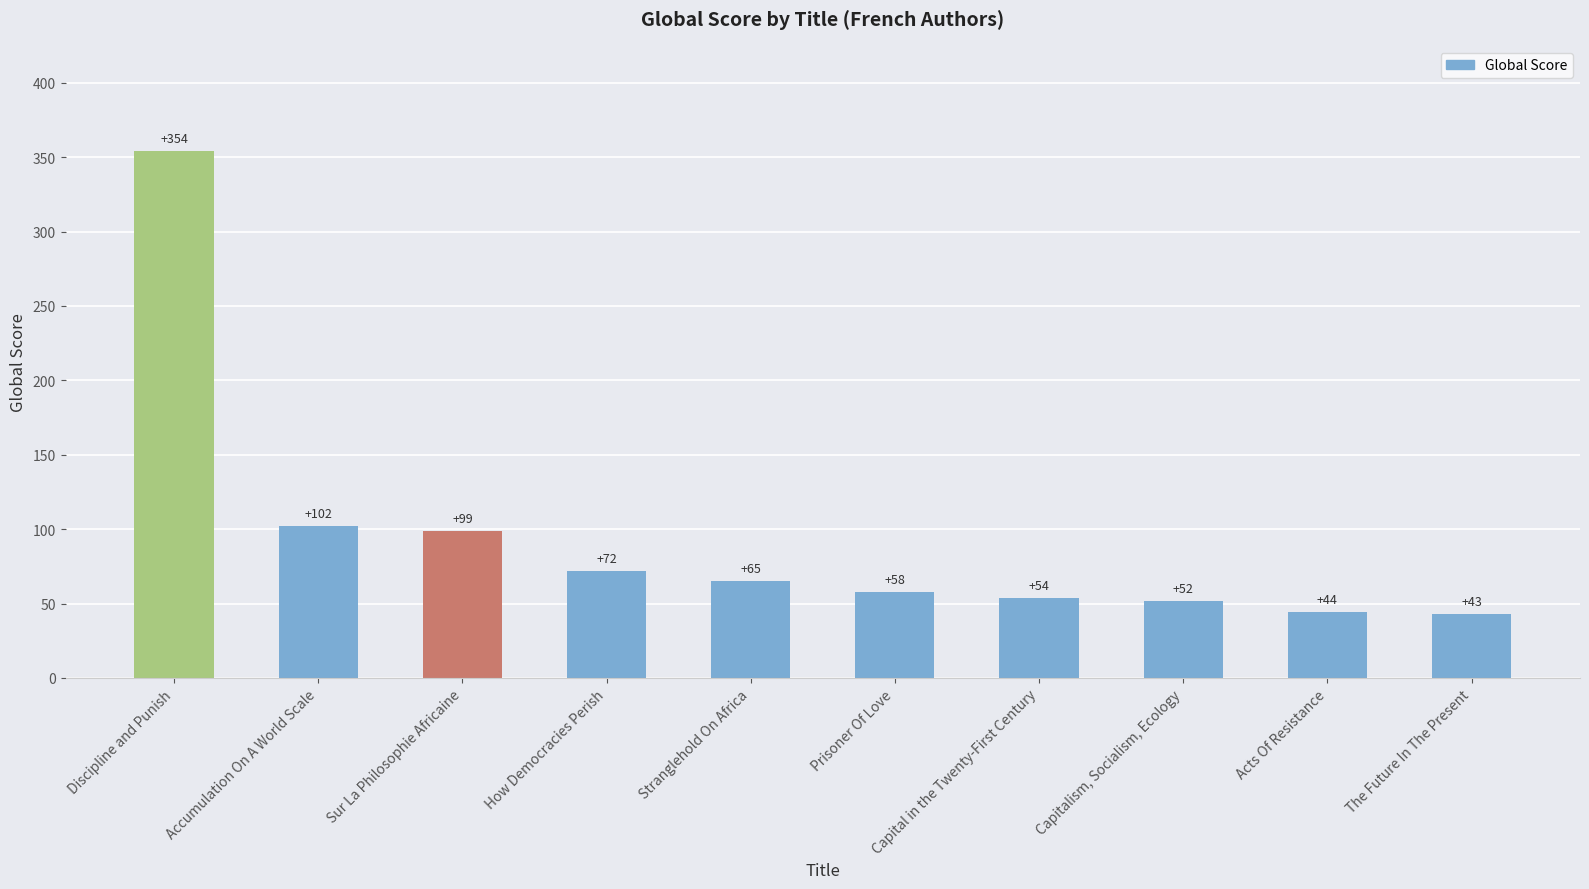

What is the sum of the values at Capital in the Twenty-First Century and Acts Of Resistance?

98